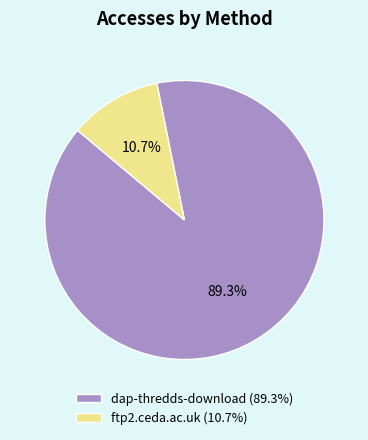

True or false: ftp2.ceda.ac.uk accounts for 2% of the total.

False